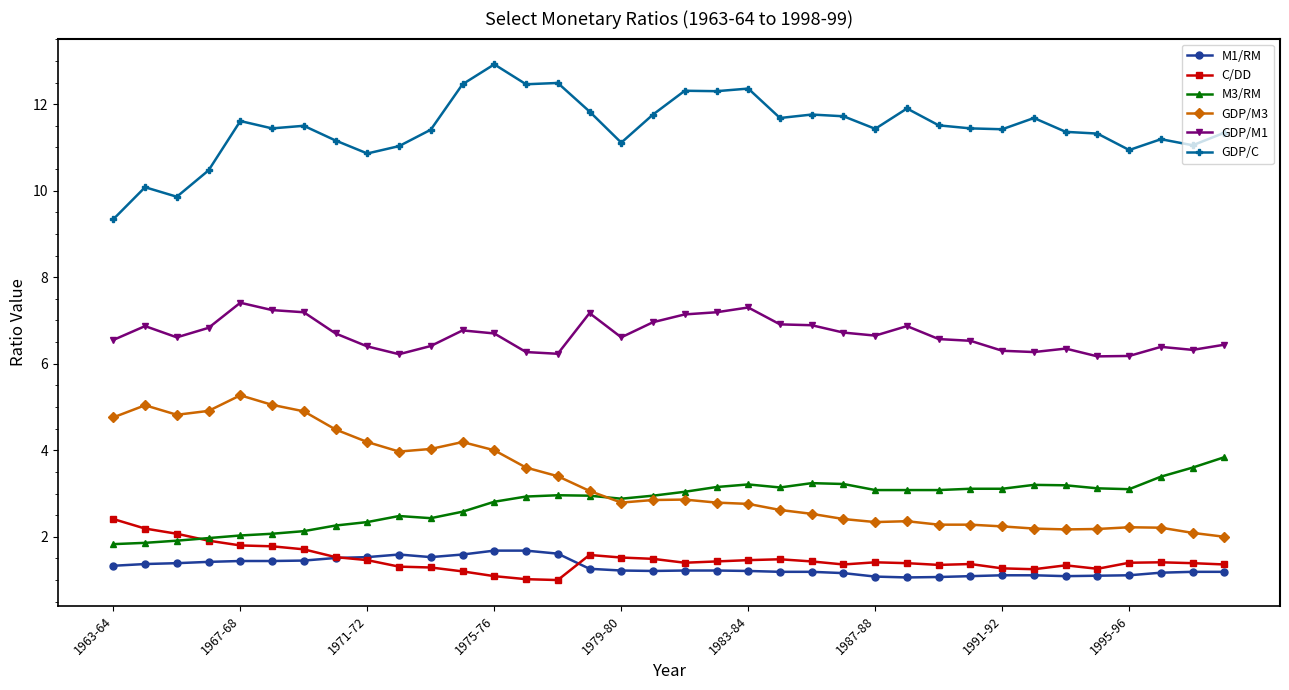

Count the number of data series in this chart.

6